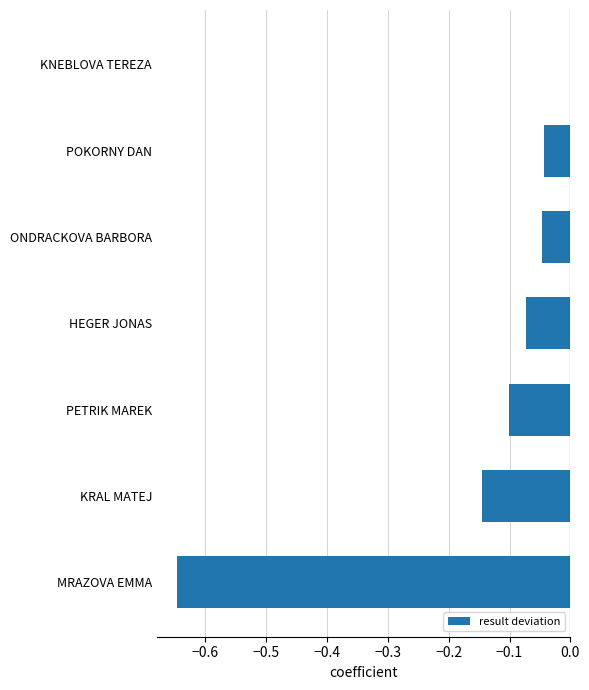

How many data points does each series have?

7